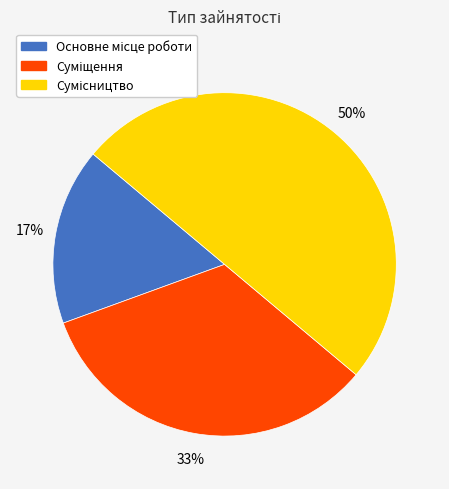

To the nearest percent, what is the average slice percentage?

33%